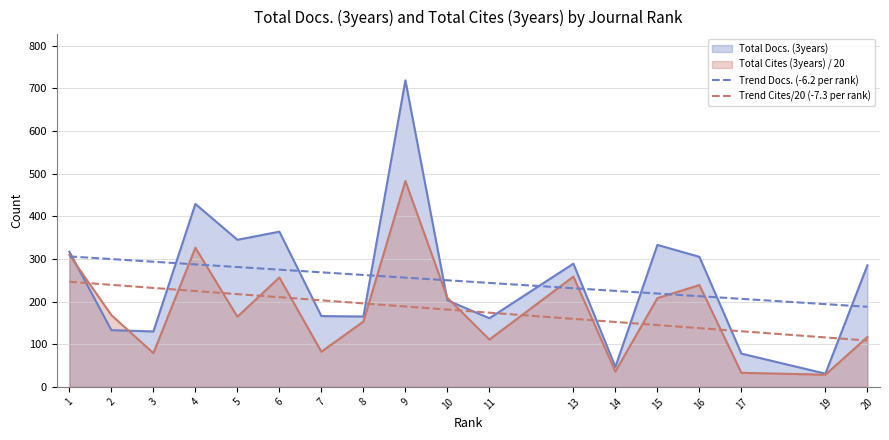

The value of Trend Docs. (-6.2 per rank) at 9 is 151.7. True or false?

False